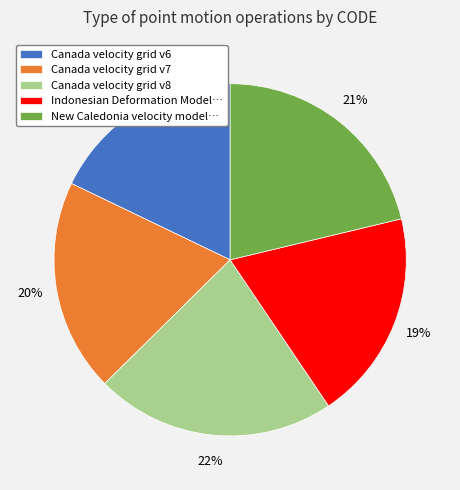

The New Caledonia velocity model… slice represents 21% of the pie. True or false?

True